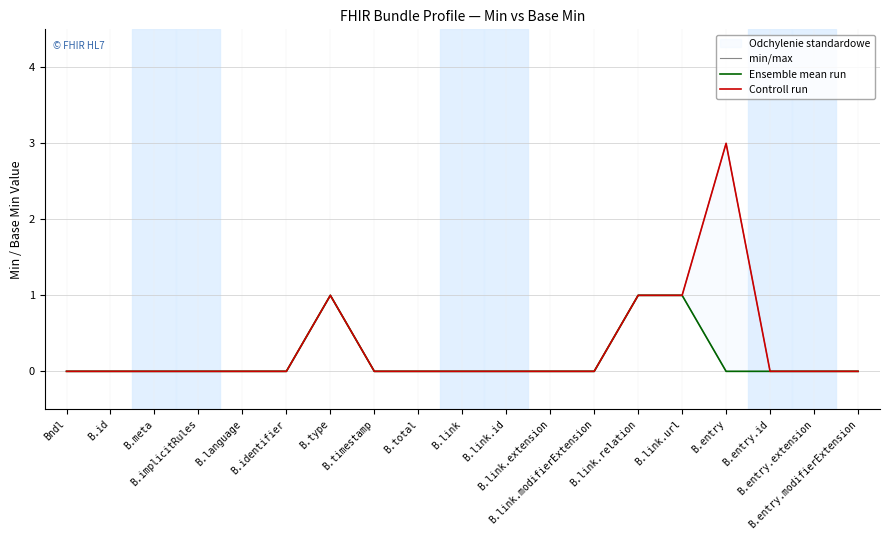

Reading left to right, transcribe all the data shown in this chart.

min/max: 0	0	0	0	0	0	1	0	0	0	0	0	0	1	1	3	0	0	0
Ensemble mean run: 0	0	0	0	0	0	1	0	0	0	0	0	0	1	1	0	0	0	0
Controll run: 0	0	0	0	0	0	1	0	0	0	0	0	0	1	1	3	0	0	0